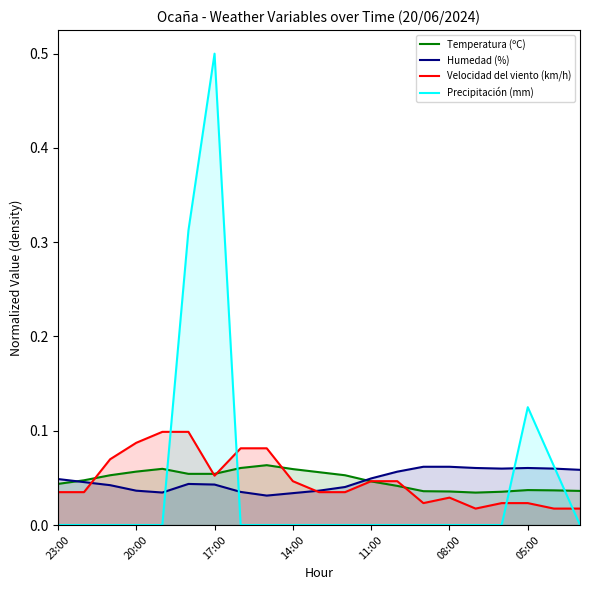

True or false: Humedad (%) and Velocidad del viento (km/h) cross at least once.

True